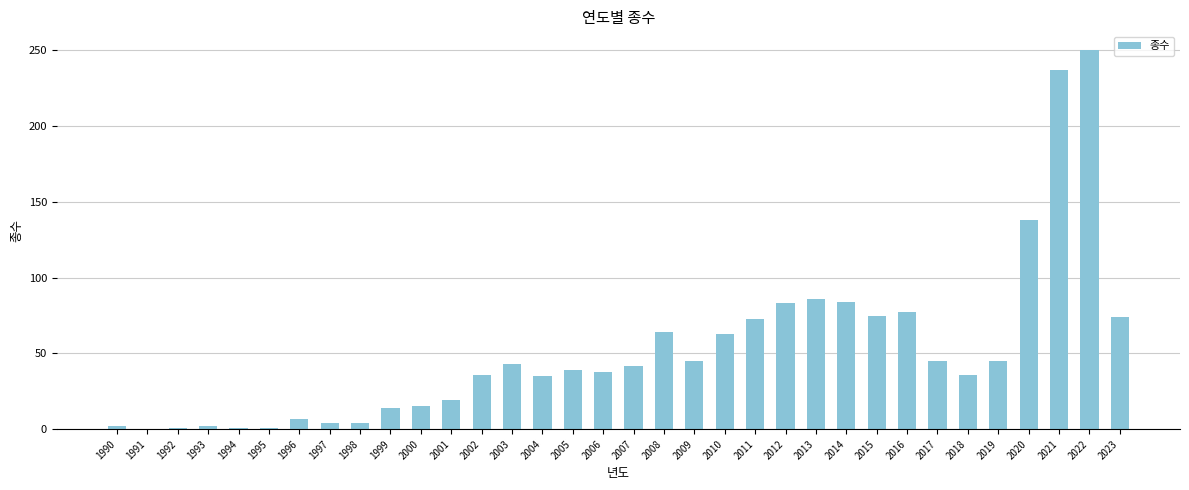

What is the maximum value shown in the chart?

250